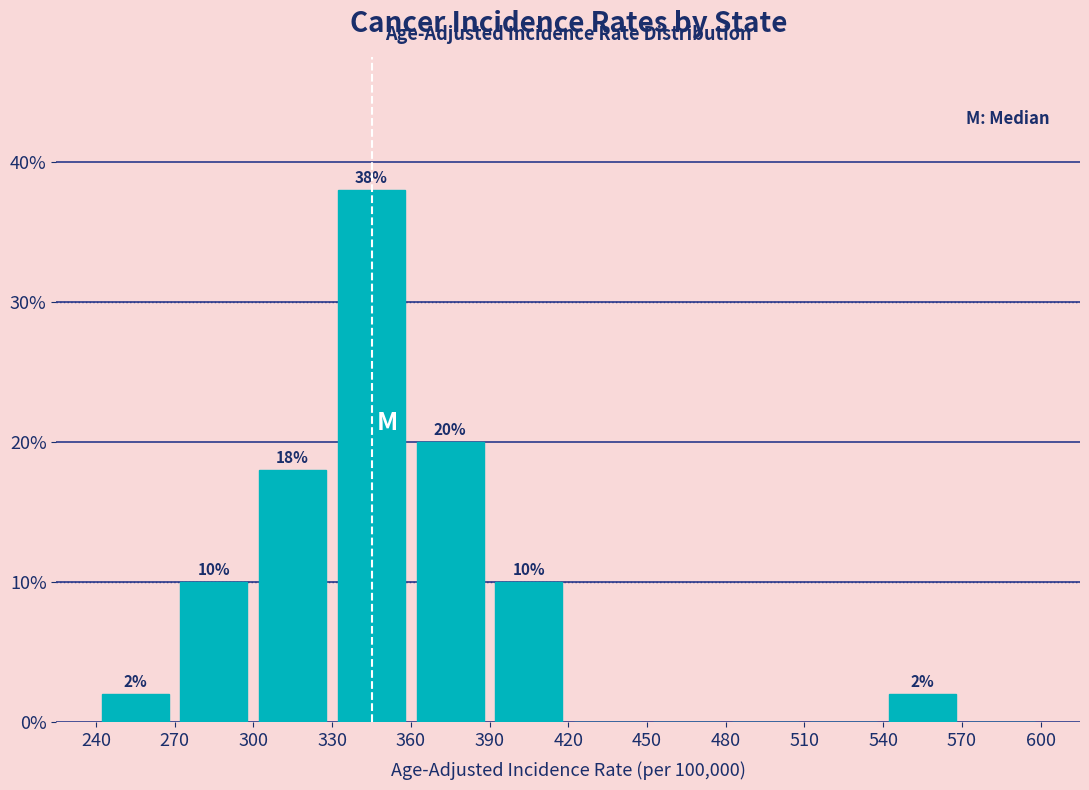

Over which range of the x-axis is the bar tallest?

330 to 360